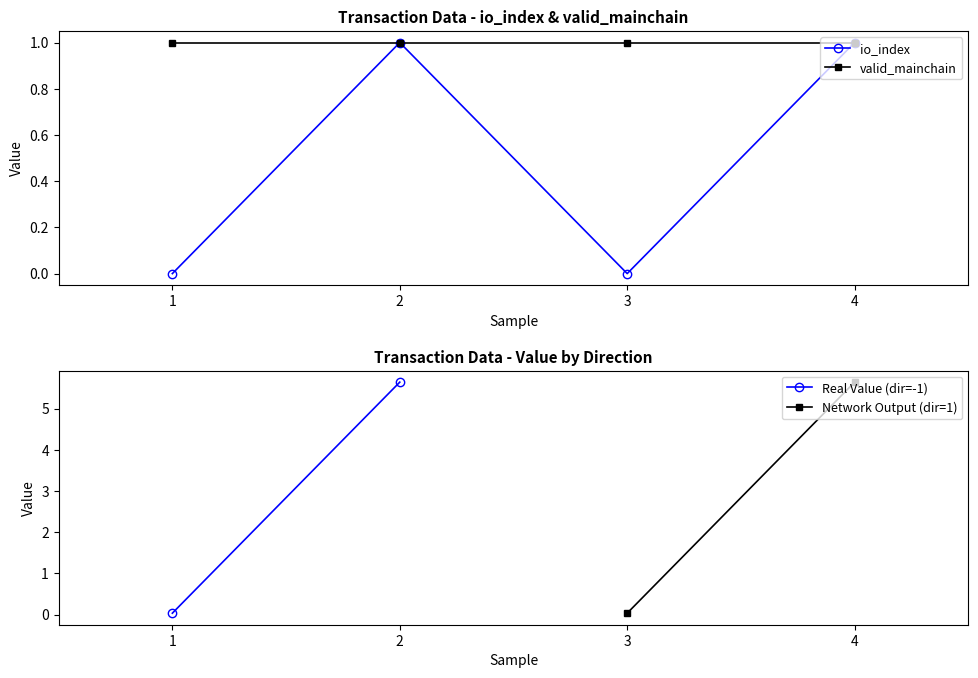

Which series has the widest spread of values?

io_index